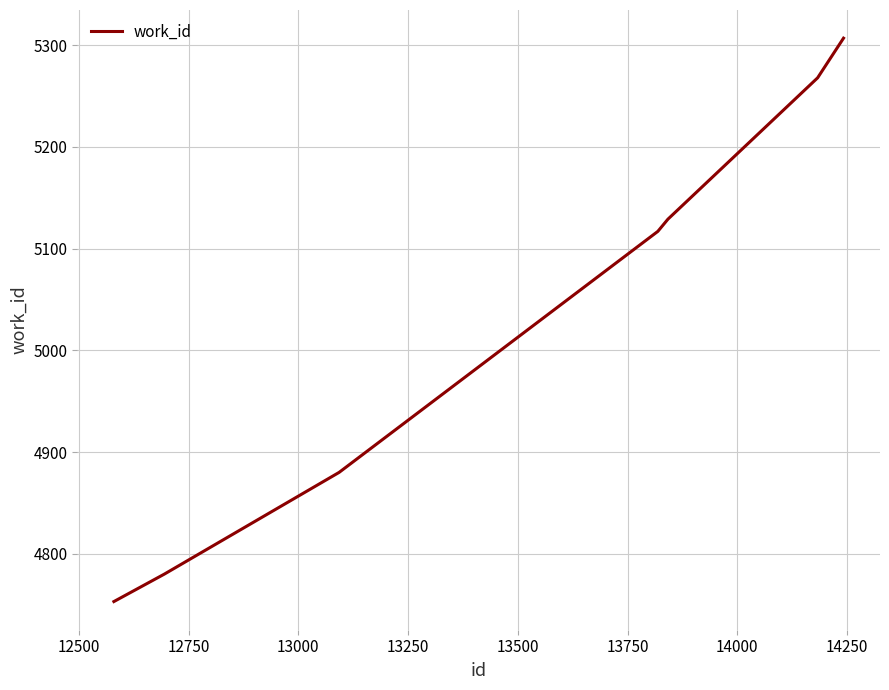

What is the difference between the second highest and second lowest values?

488